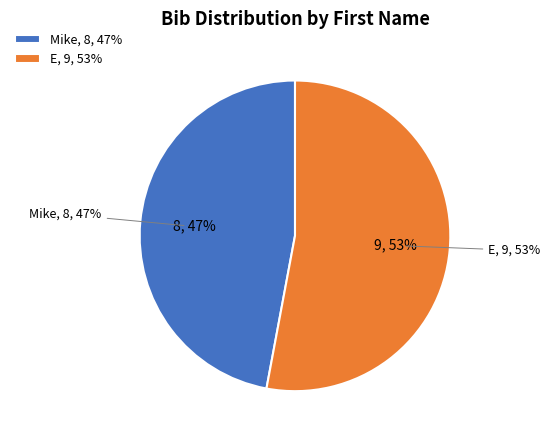

Which slice is the largest?

E